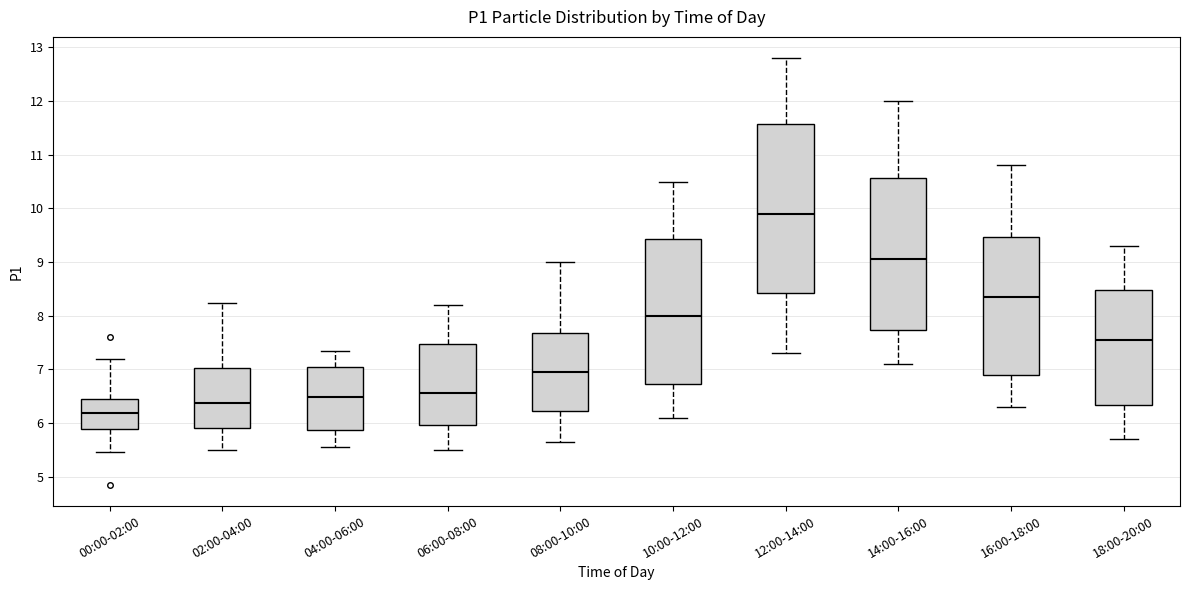

Where does the lower whisker of the box for 04:00-06:00 end on the y-axis? The values are not printed on the chart, so give them approximately, as read against the axis.

5.6